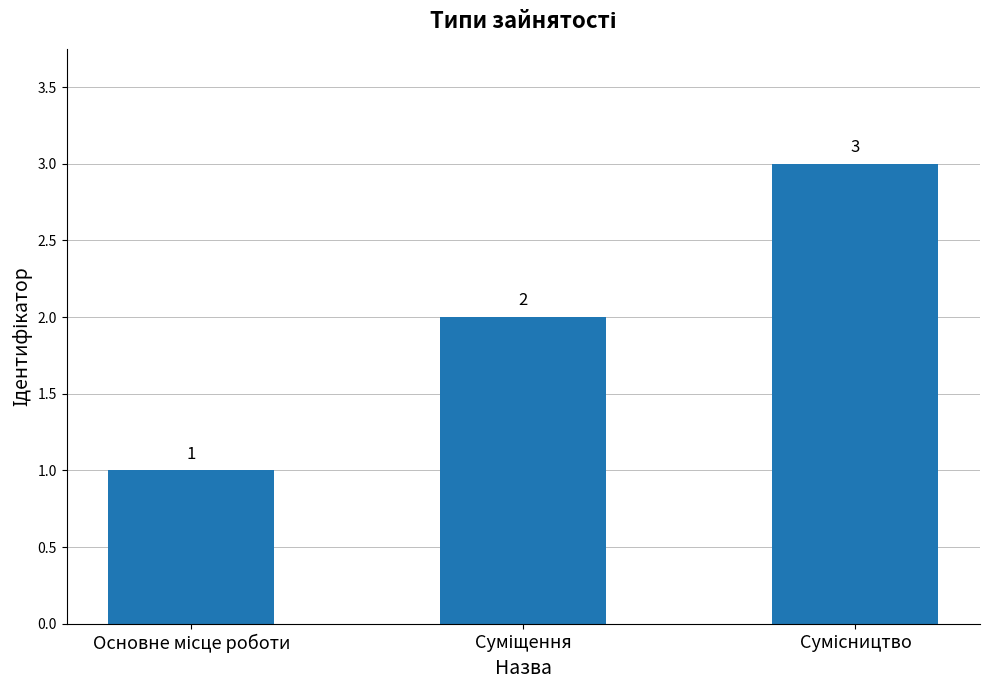

What is the greatest value displayed?

3